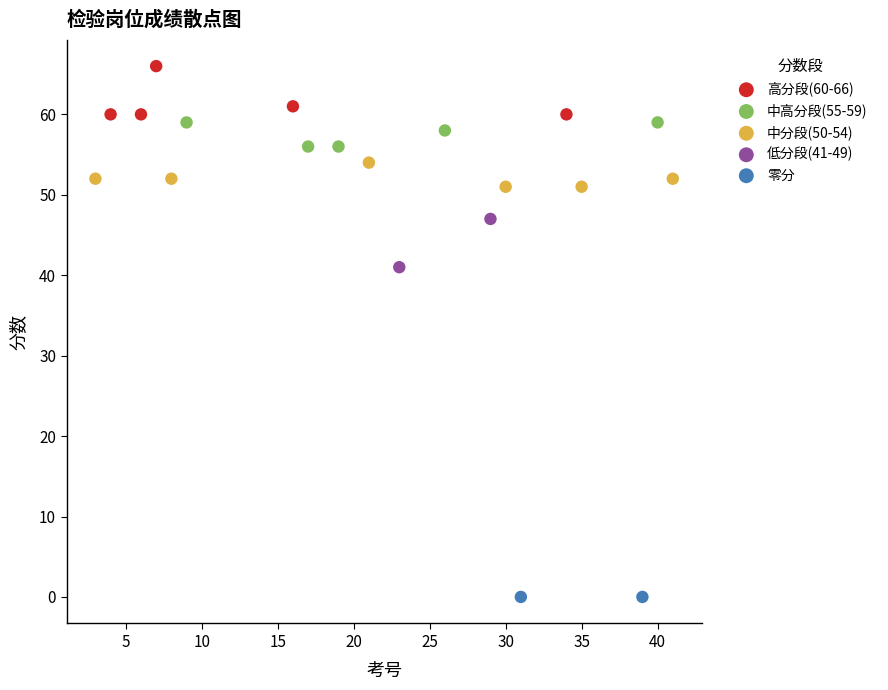

Which series contains the highest Y value?

高分段(60-66)